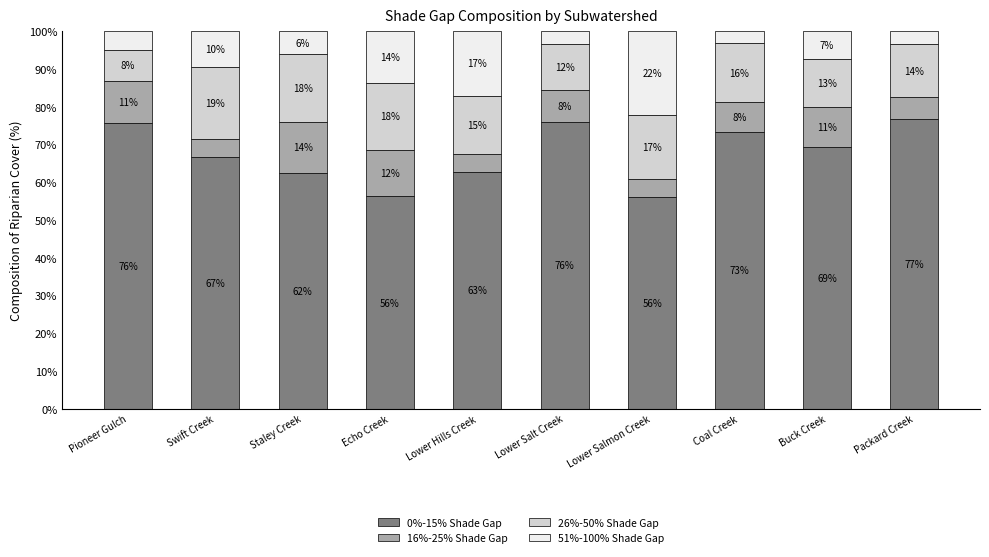

What are all the series names shown in the legend?

0%-15% Shade Gap, 16%-25% Shade Gap, 26%-50% Shade Gap, 51%-100% Shade Gap